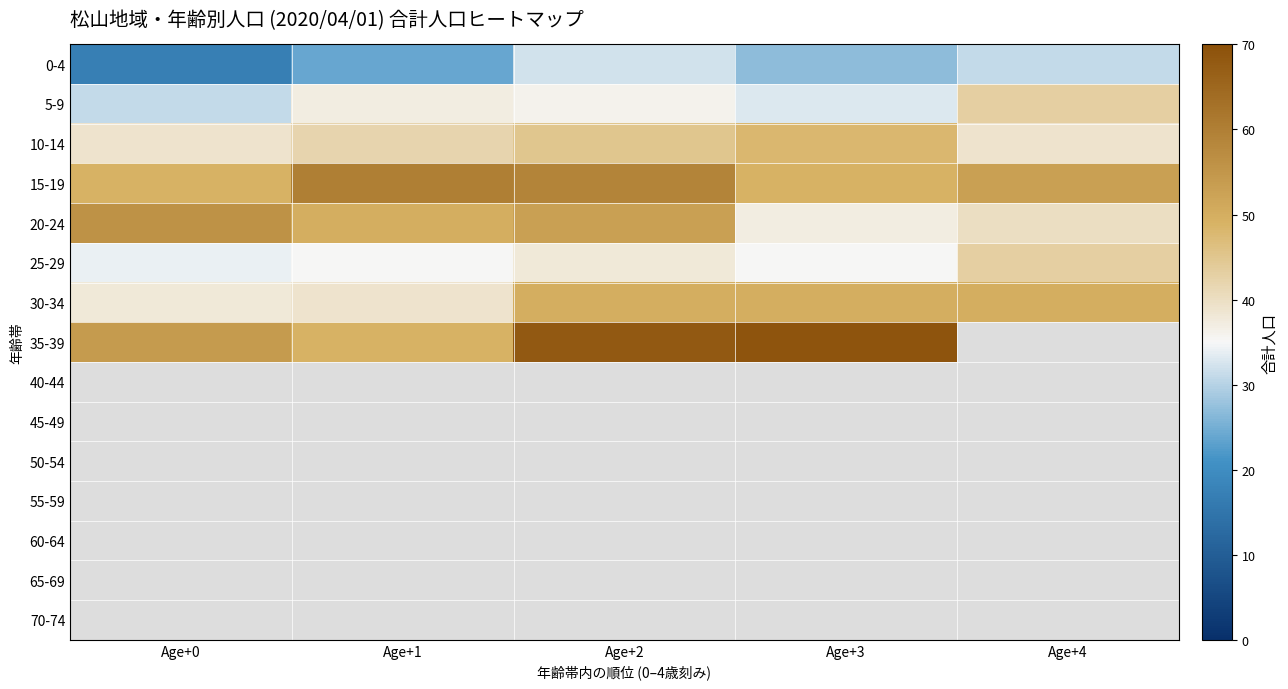

True or false: 10-14 has a value of 75.1 at Age+3.

False